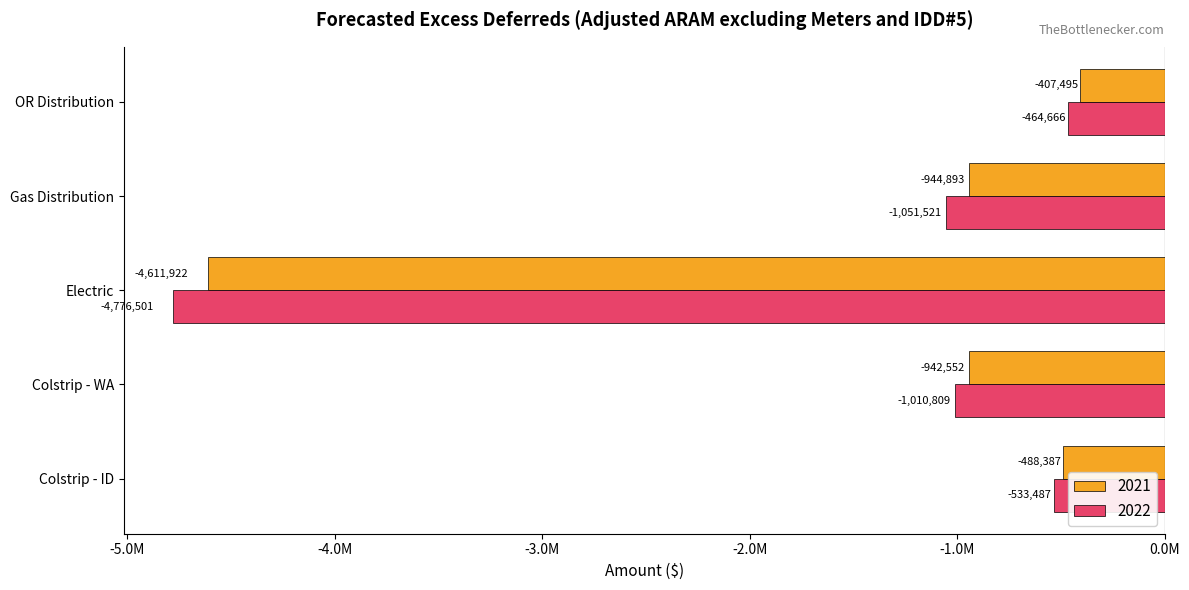

What is the difference between the 2022 values at OR Distribution and Colstrip - ID?

68820.7